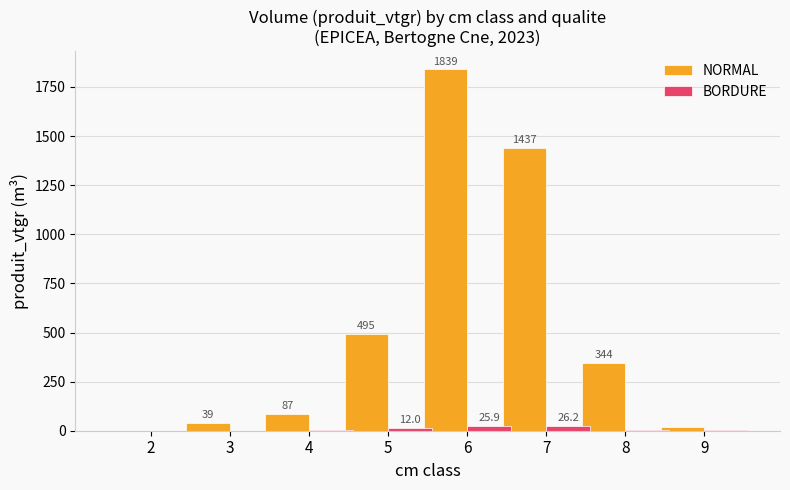

Is it true that NORMAL equals 343.9 at 8?

True